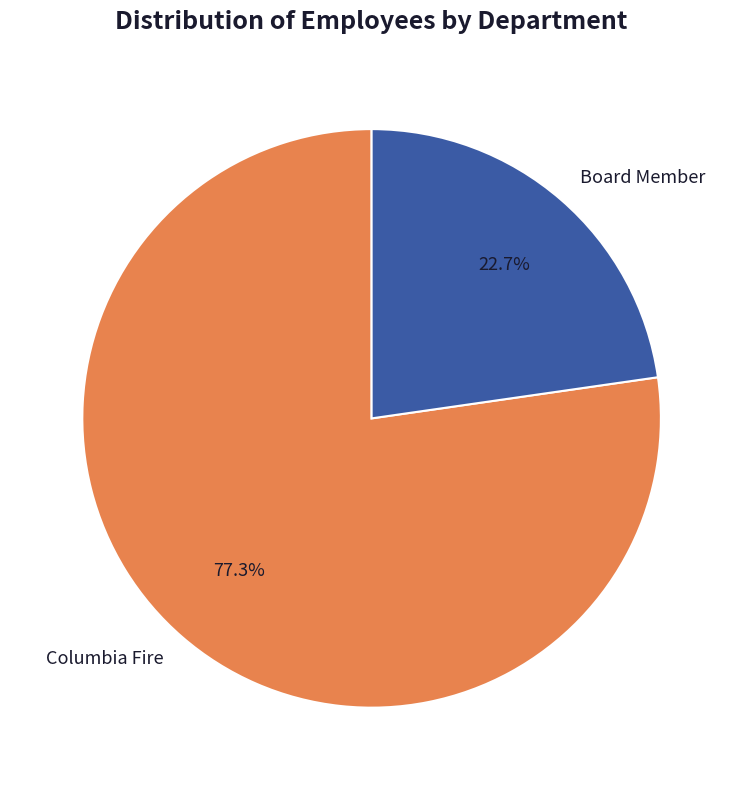

Count the number of slices in the pie.

2